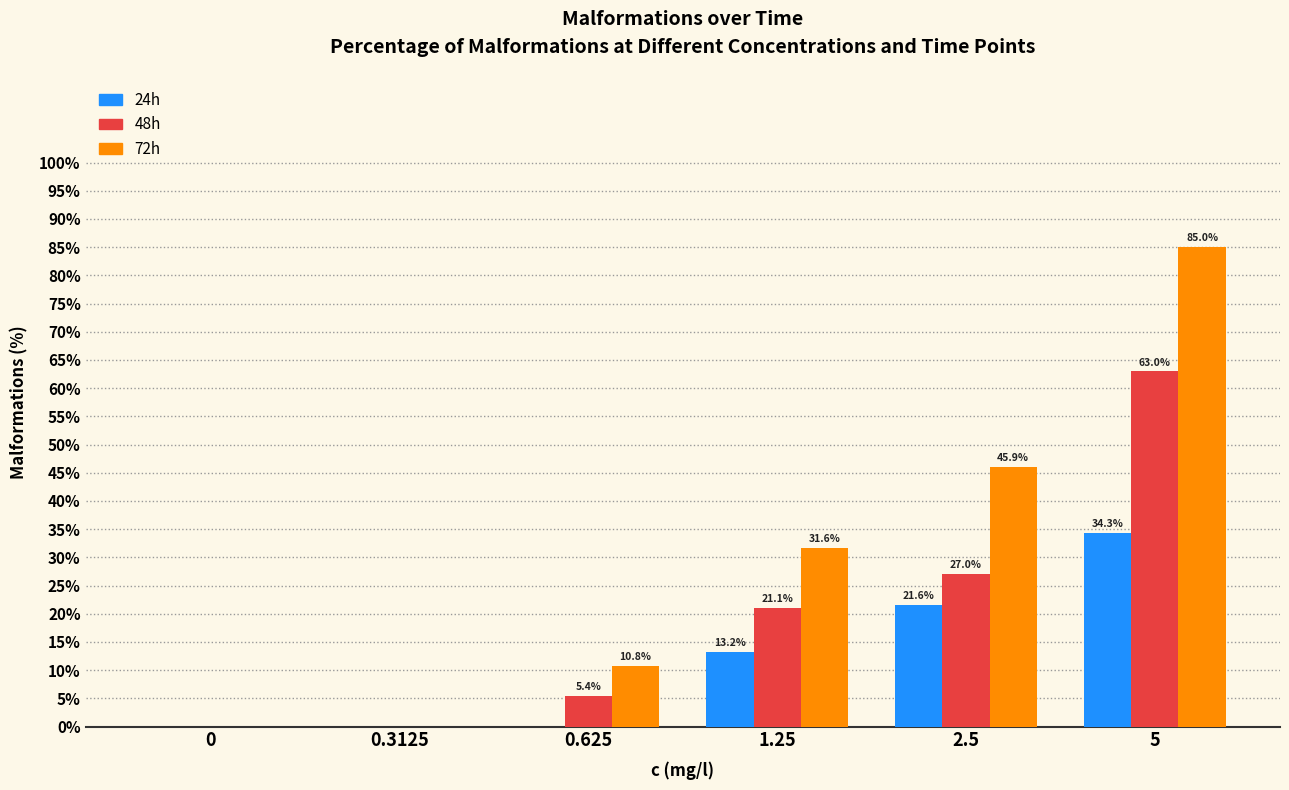

Reading left to right, list all the values displayed in this chart.

24h: 0=0.0	0.3125=0.0	0.625=0.0	1.25=13.2	2.5=21.6	5=34.3
48h: 0=0.0	0.3125=0.0	0.625=5.4	1.25=21.1	2.5=27.0	5=63.0
72h: 0=0.0	0.3125=0.0	0.625=10.8	1.25=31.6	2.5=45.9	5=85.0